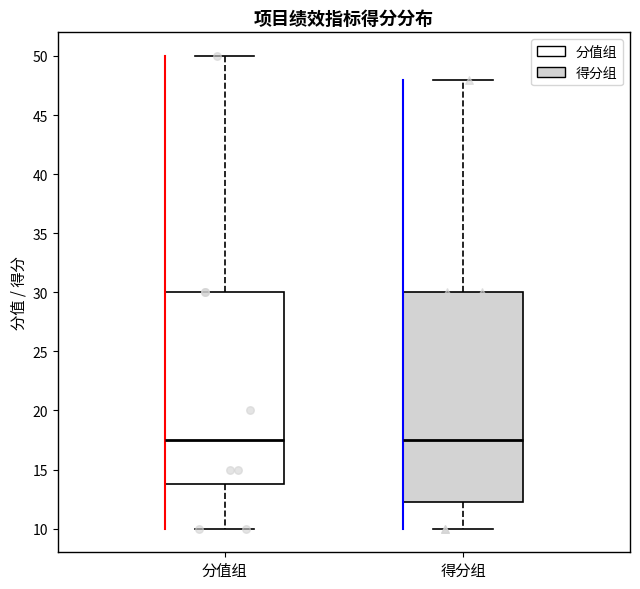

Reading left to right, transcribe this box plot: for each box, give where its median line is, the range the box spans, and where its two whiskers end, as read against the y-axis. The values are not printed on the chart, so give them approximately, as read against the axis.

分值组: median 17.5, box 14.0 to 30.0, whiskers 10.0 to 50.0
得分组: median 17.5, box 12.5 to 30.0, whiskers 10.0 to 48.0